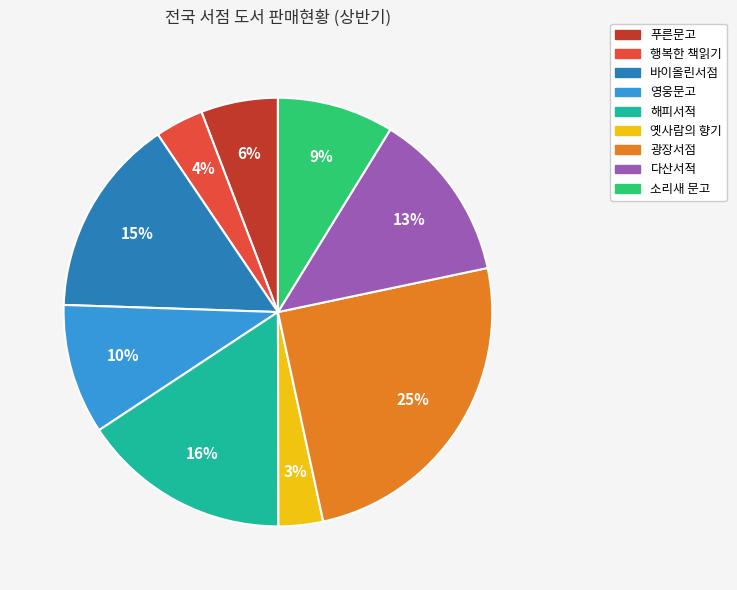

Which slice is the largest?

광장서점